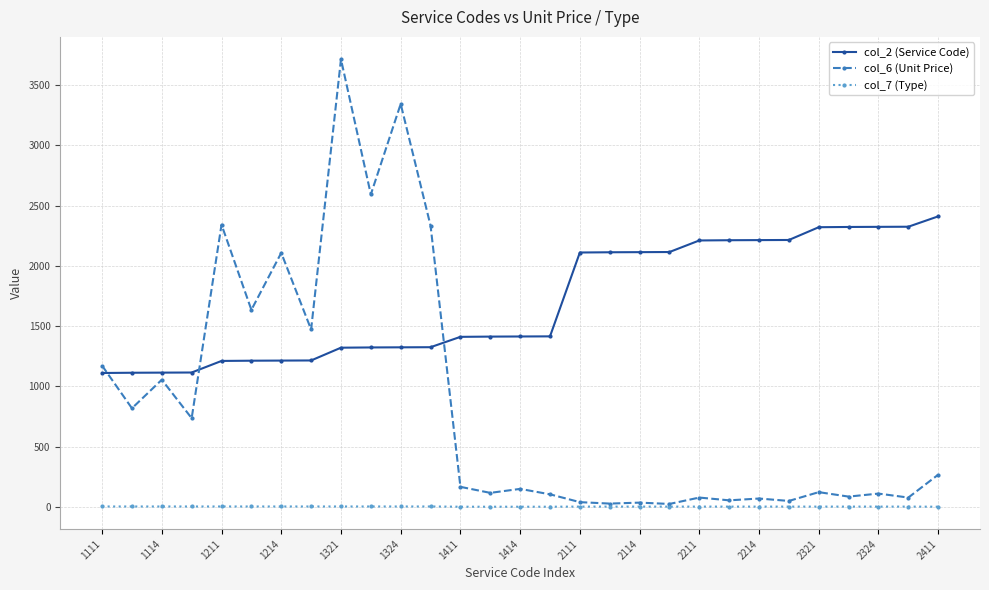

Which series has the largest total across all categories?

col_2 (Service Code)